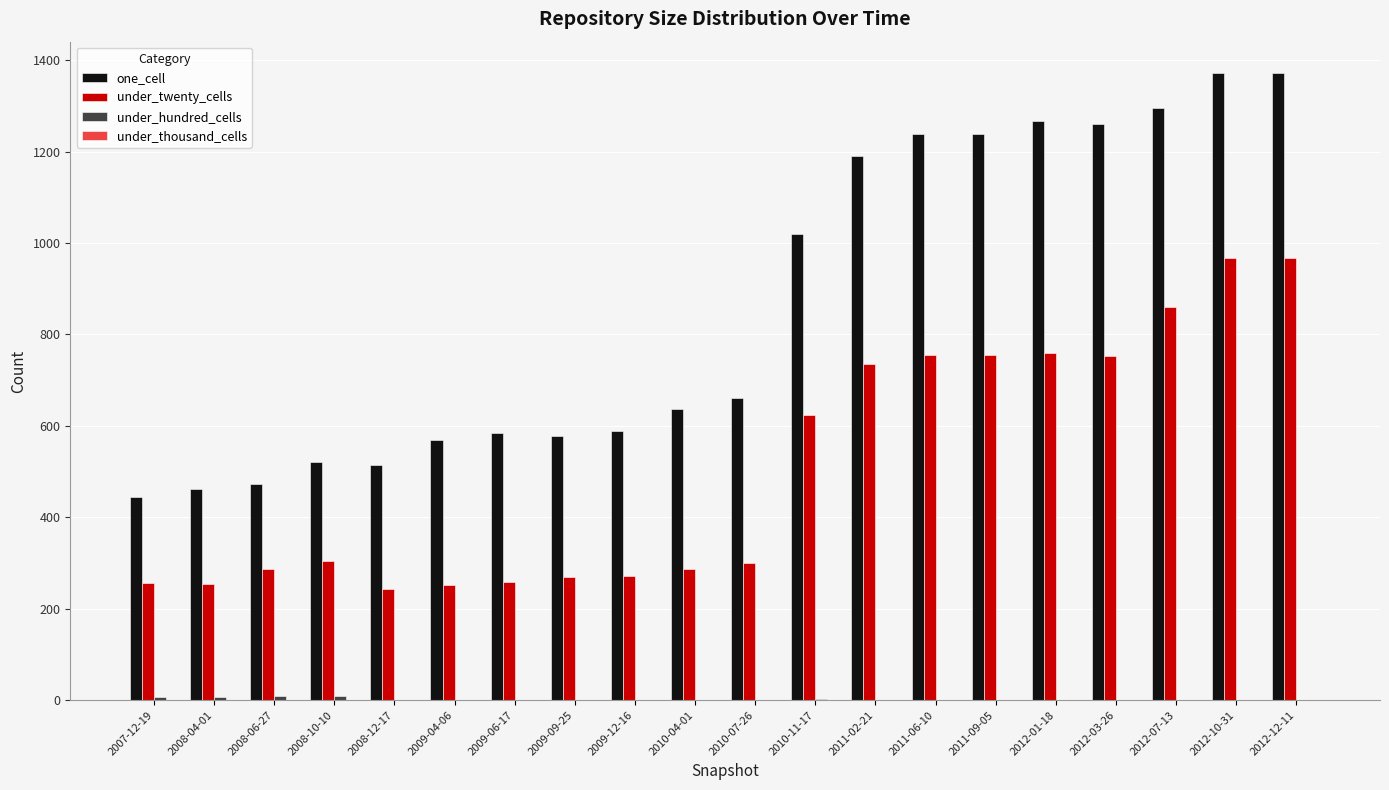

What is the sum of all under_twenty_cells values?

10159